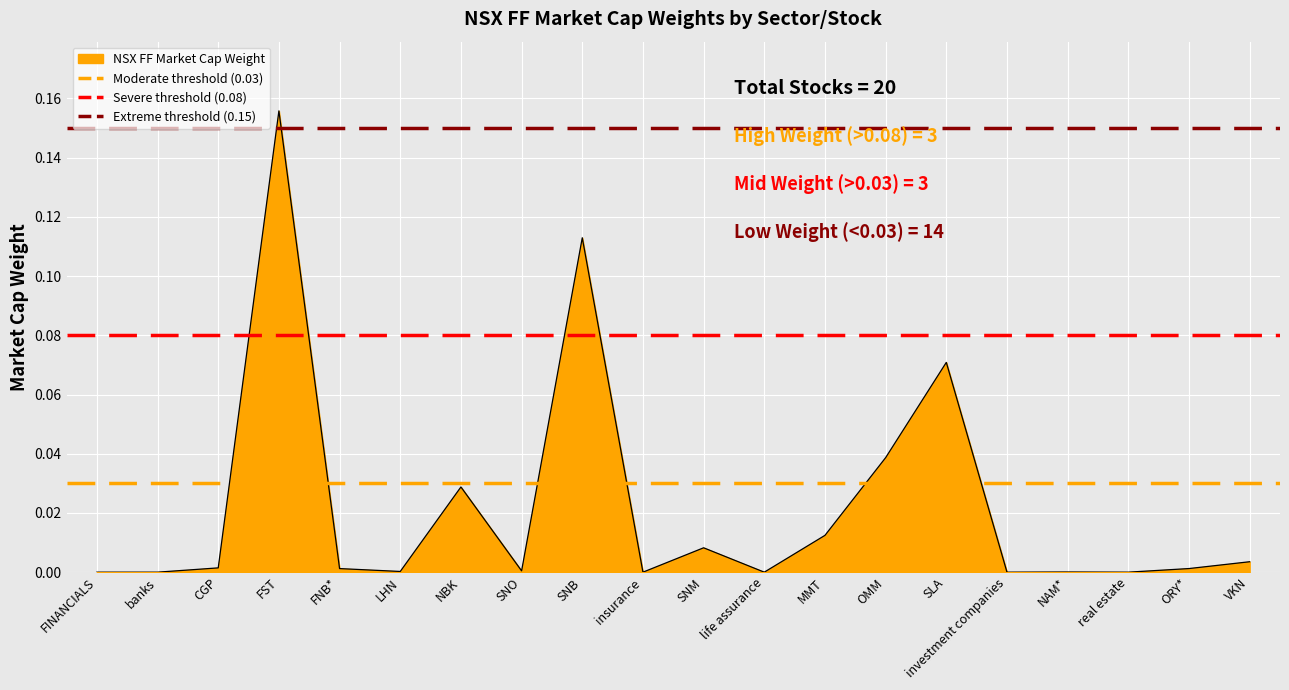

Does the chart display data point markers on the line(s)?

No